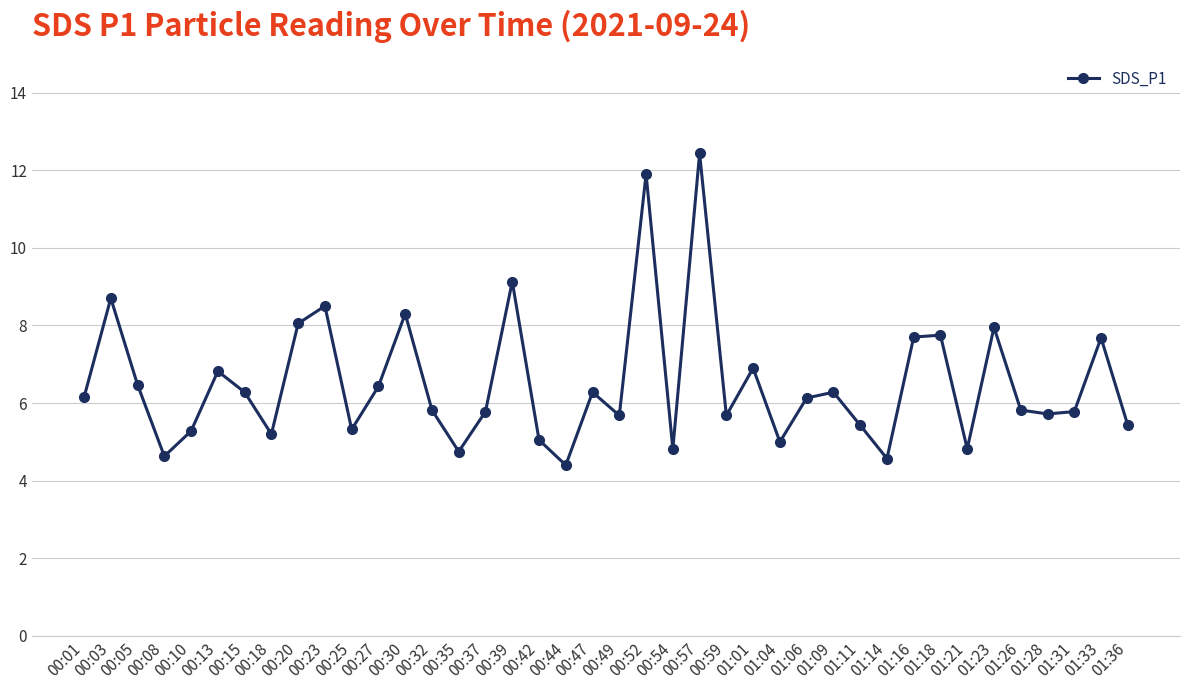

True or false: there are more than 0 points higher than both neighbors.

True